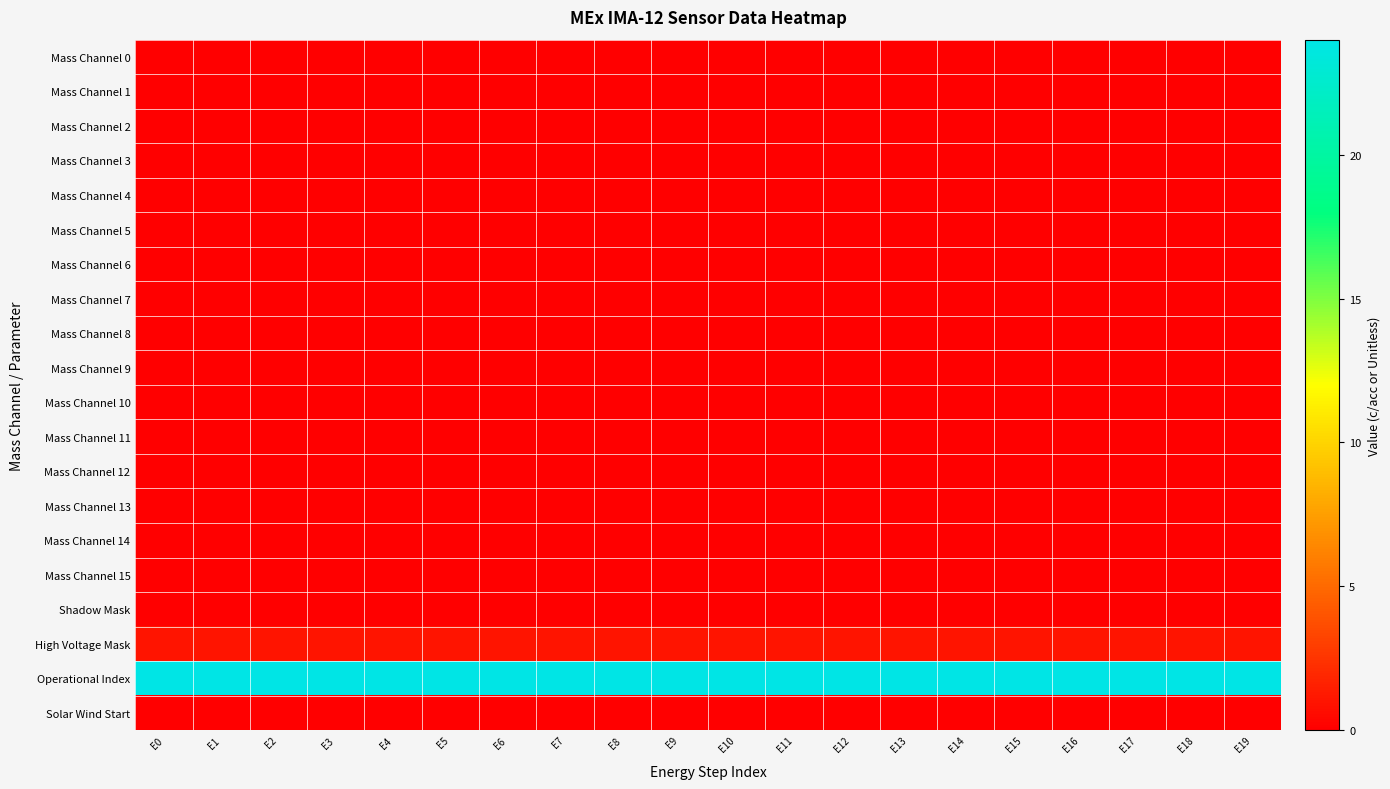

At which category is the sum across all series the highest?

E0